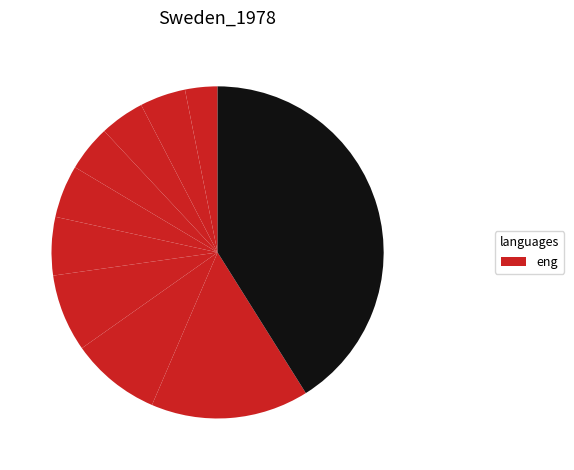

How many slices are in this pie chart?

10